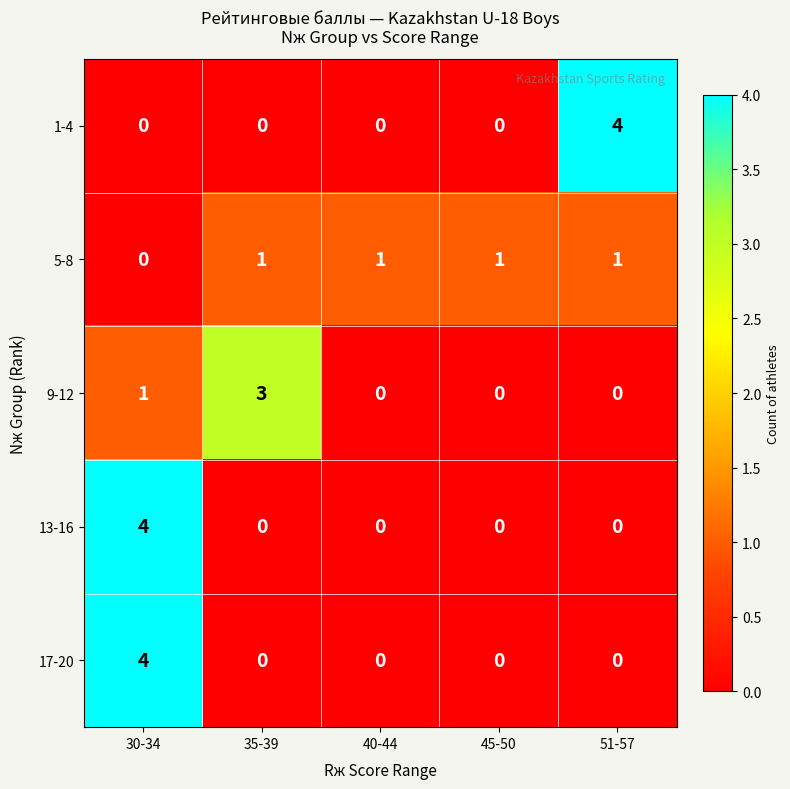

The 9-12 series shows 0 at 45-50. True or false?

True